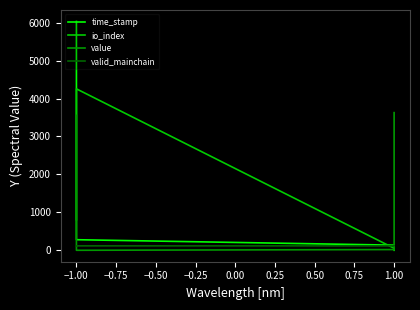

Is it true that valid_mainchain equals 56.0 at −1.25?

False